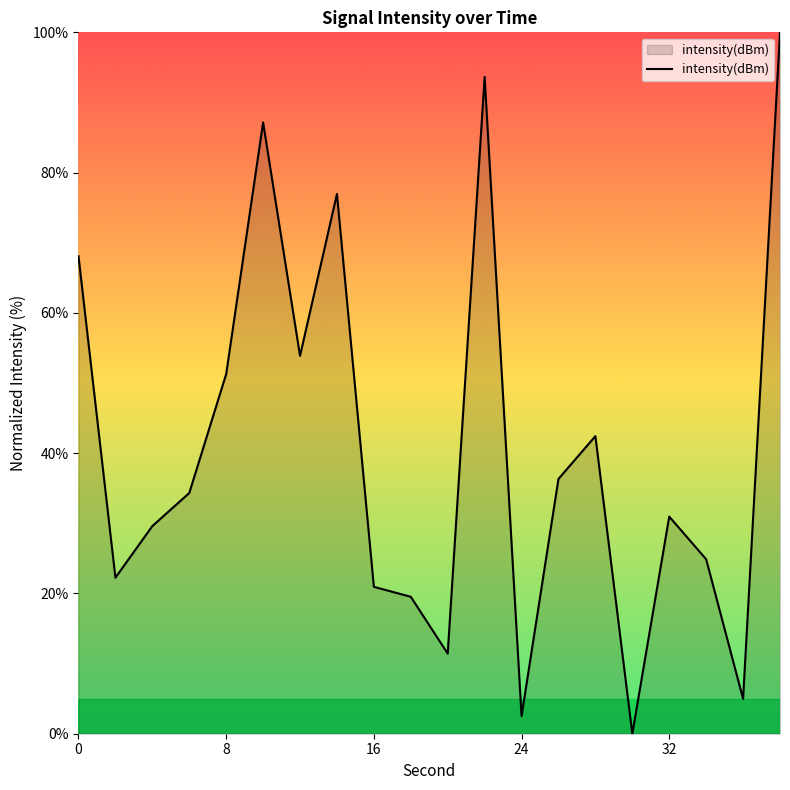

What is the maximum value shown in the chart?

100.0